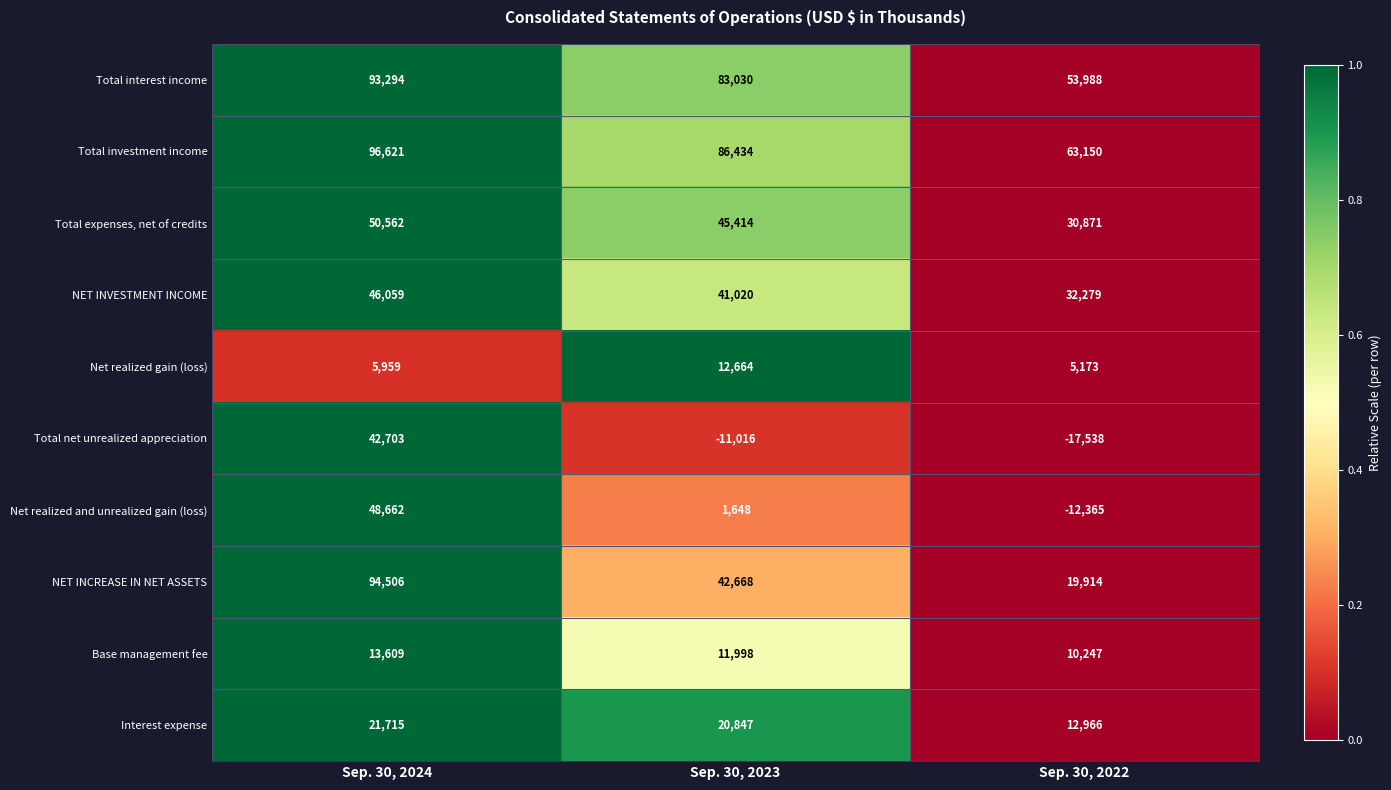

Which series changed the most between Sep. 30, 2023 and Sep. 30, 2022?

Total interest income